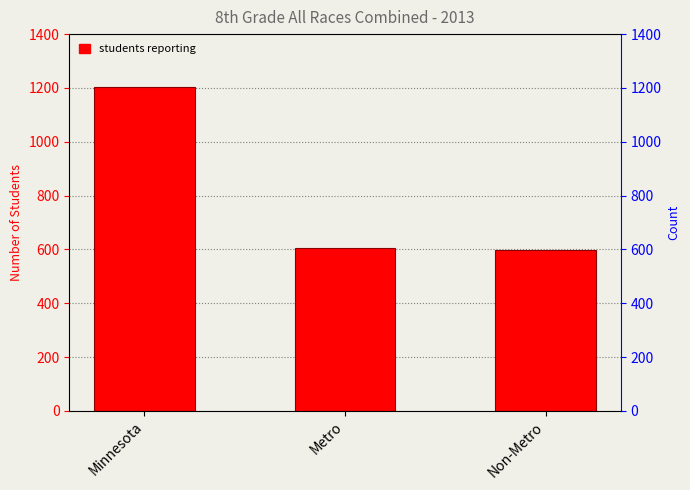

List the labels in order of value, largest first.

Minnesota, Metro, Non-Metro